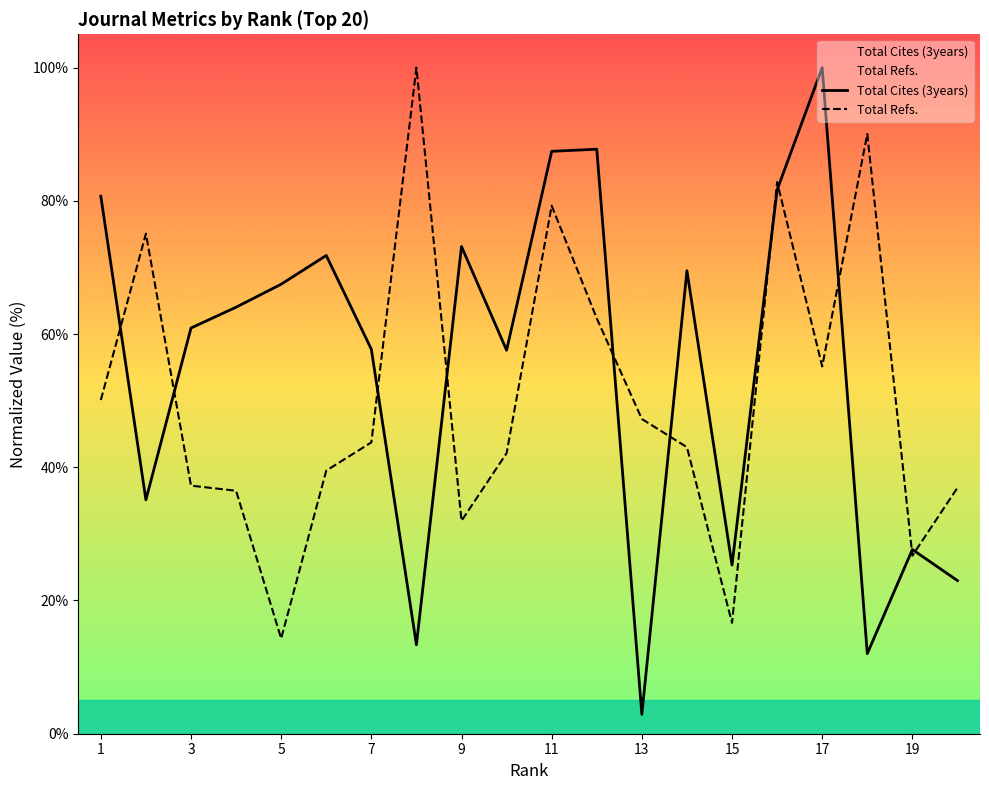

Which label corresponds to the largest value in the chart?

17